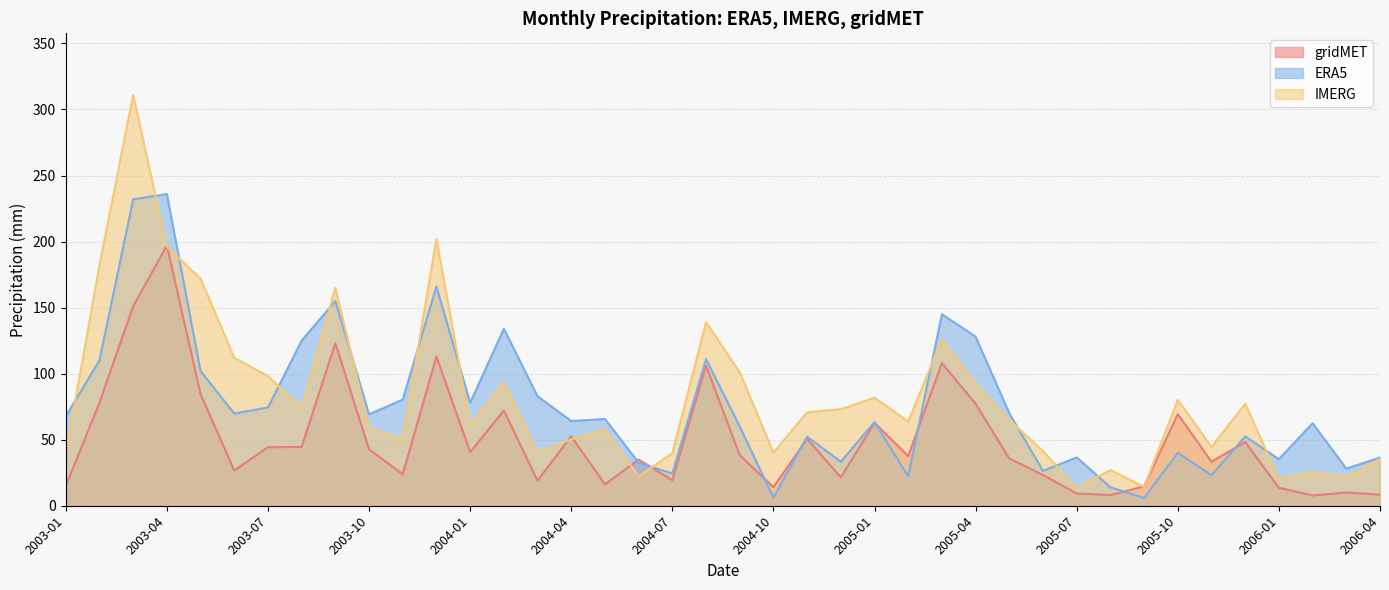

Which series has the largest total across all categories?

IMERG